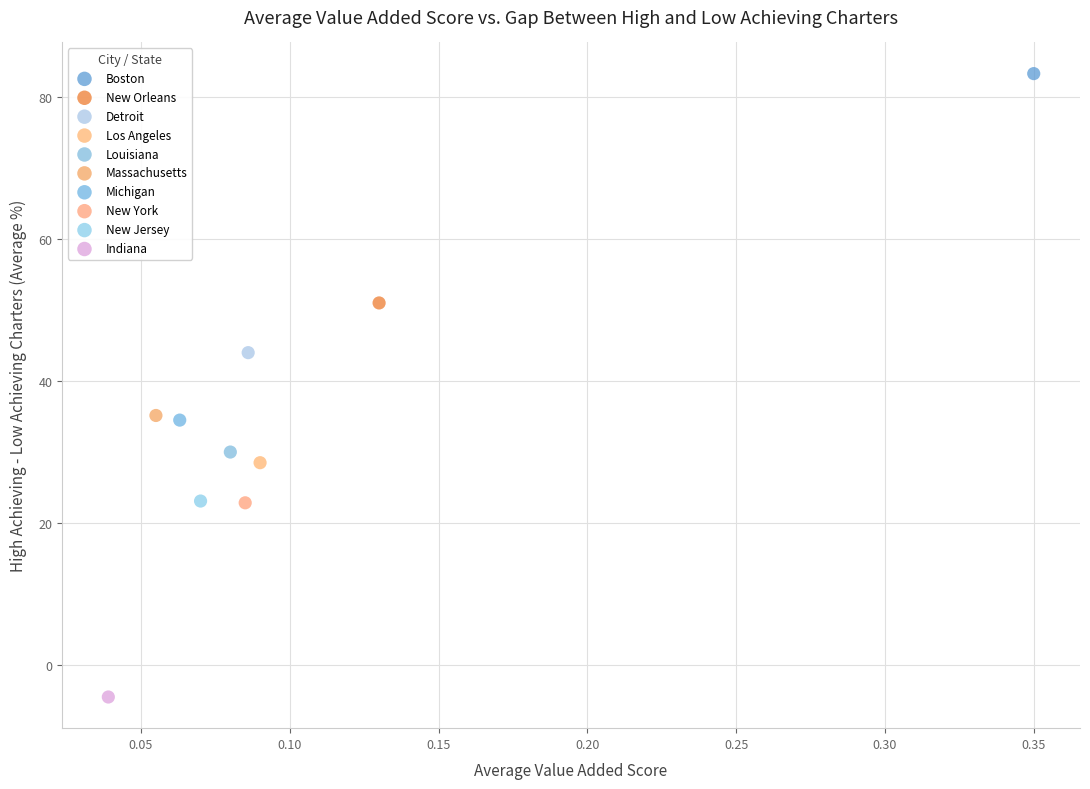

Which series reaches the minimum Y coordinate?

Indiana